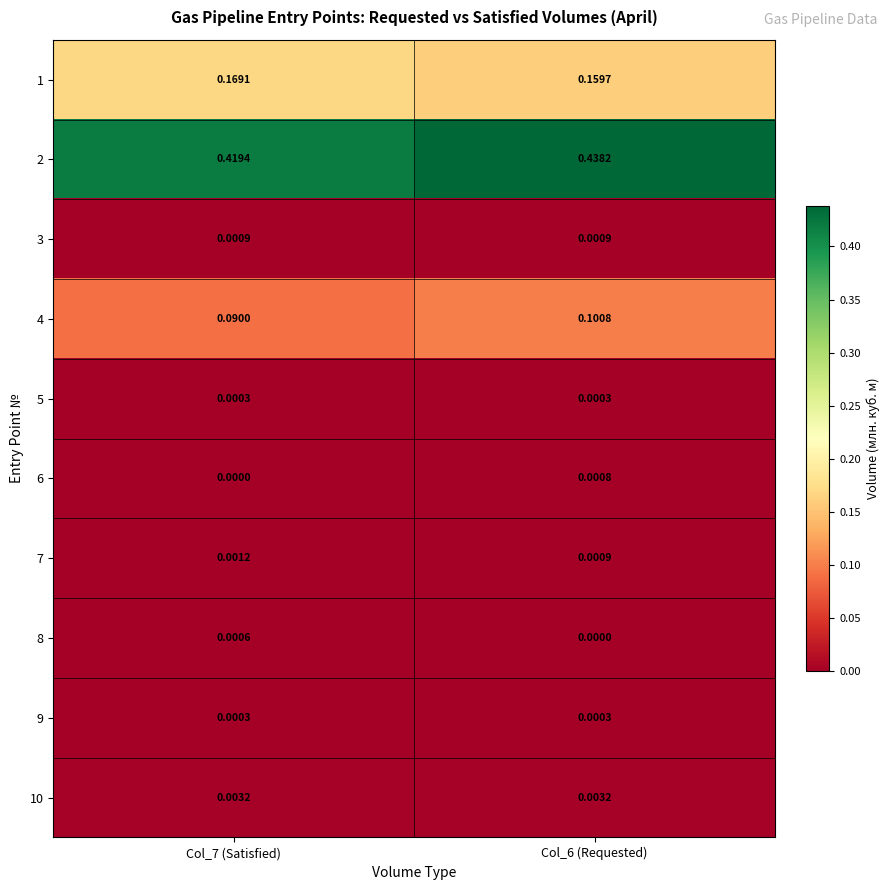

Is the value of 2 at Col_6 (Requested) greater than the value of 10 at Col_6 (Requested)?

Yes